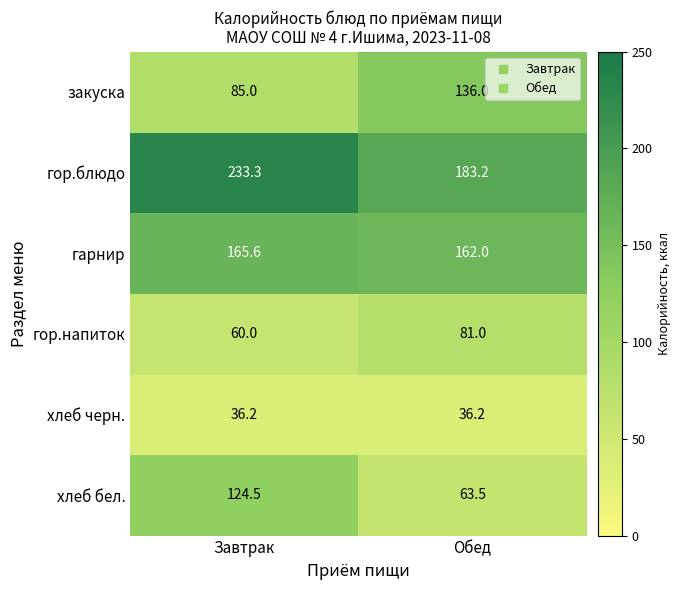

Reading left to right, what are all the values shown in this chart?

закуска: Завтрак=85.0	Обед=136.0
гор.блюдо: Завтрак=233.3	Обед=183.2
гарнир: Завтрак=165.6	Обед=162.0
гор.напиток: Завтрак=60.0	Обед=81.0
хлеб черн.: Завтрак=36.2	Обед=36.2
хлеб бел.: Завтрак=124.5	Обед=63.5